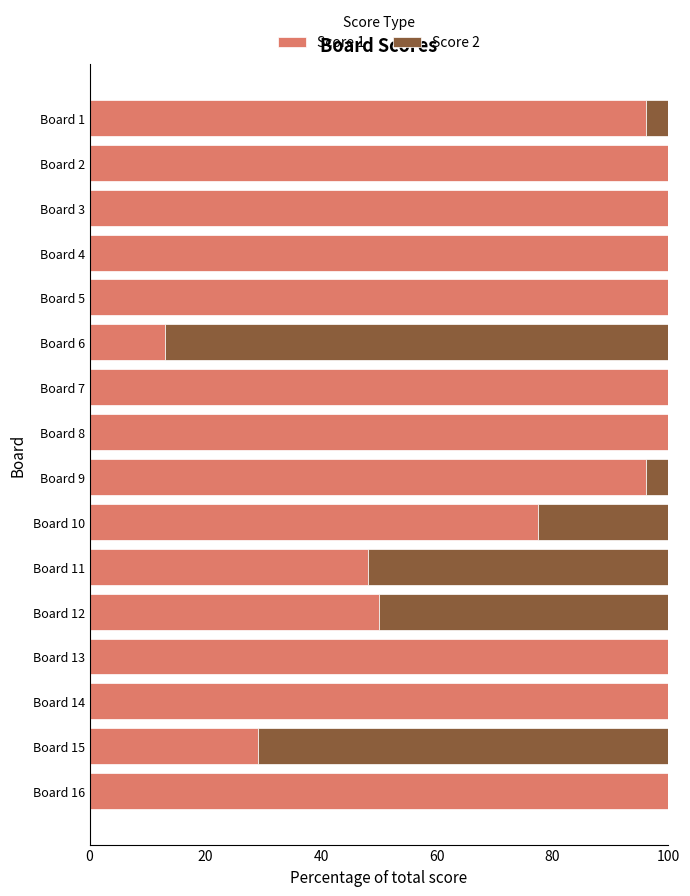

What is the maximum value for Score 1?

100.0